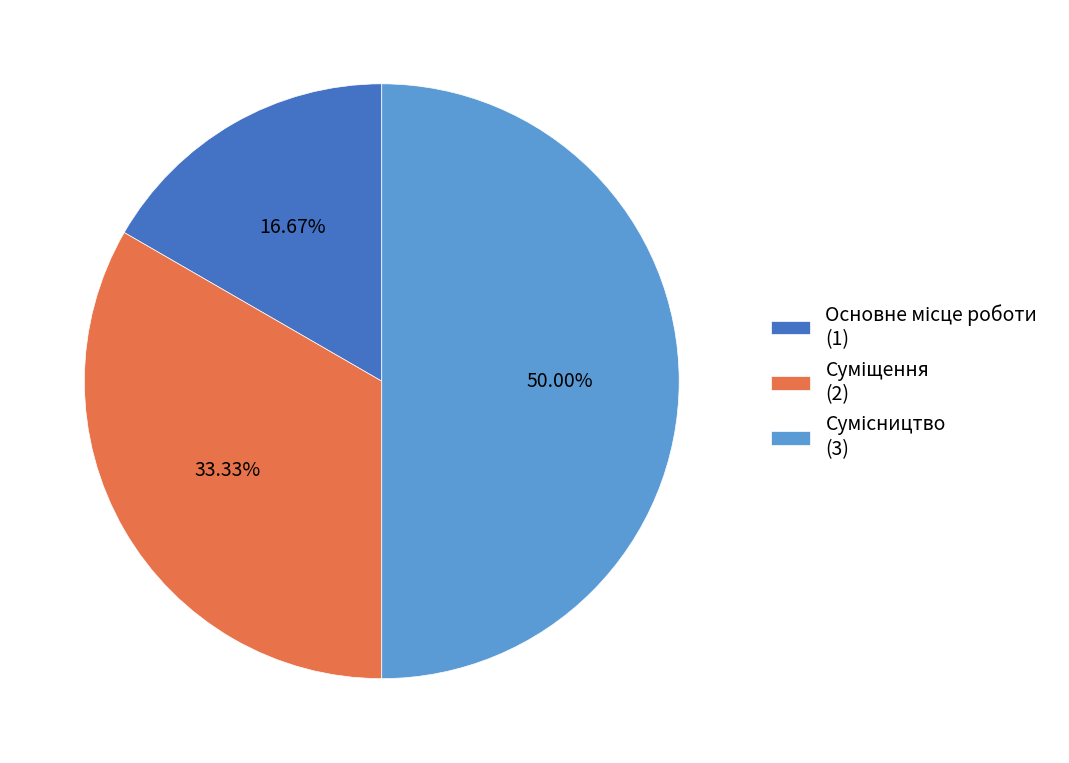

Rank the categories by value from lowest to highest.

Основне місце роботи, Суміщення, Сумісництво